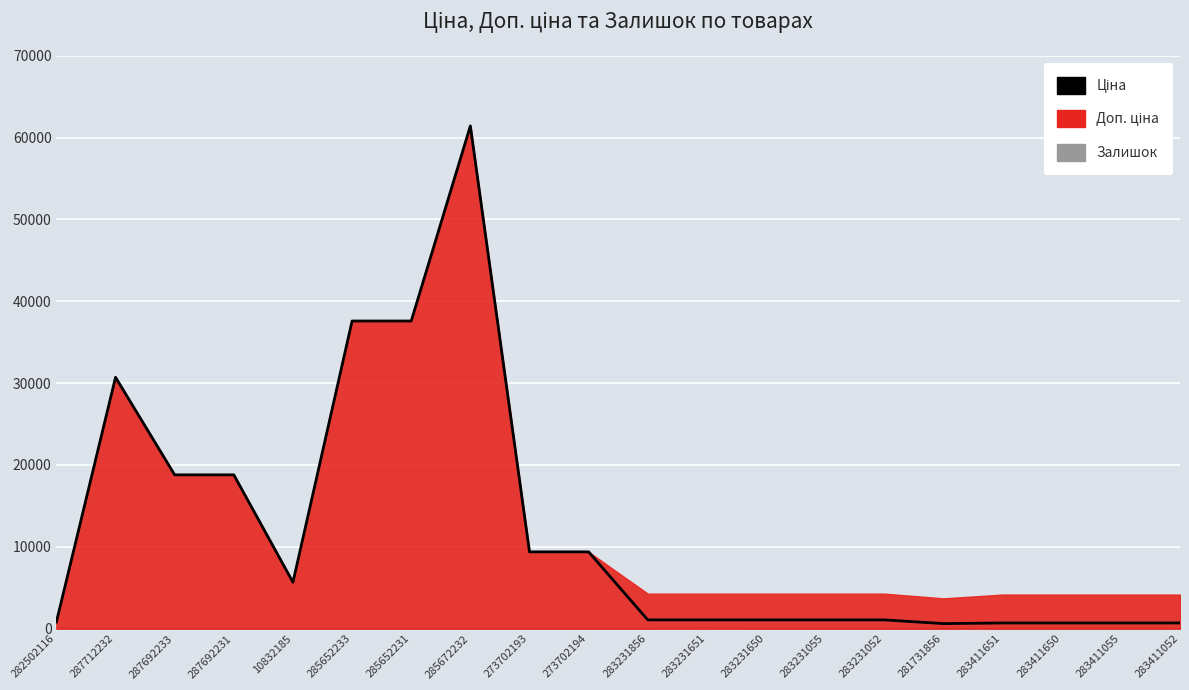

What is the difference between the maximum and minimum values?

60817.3